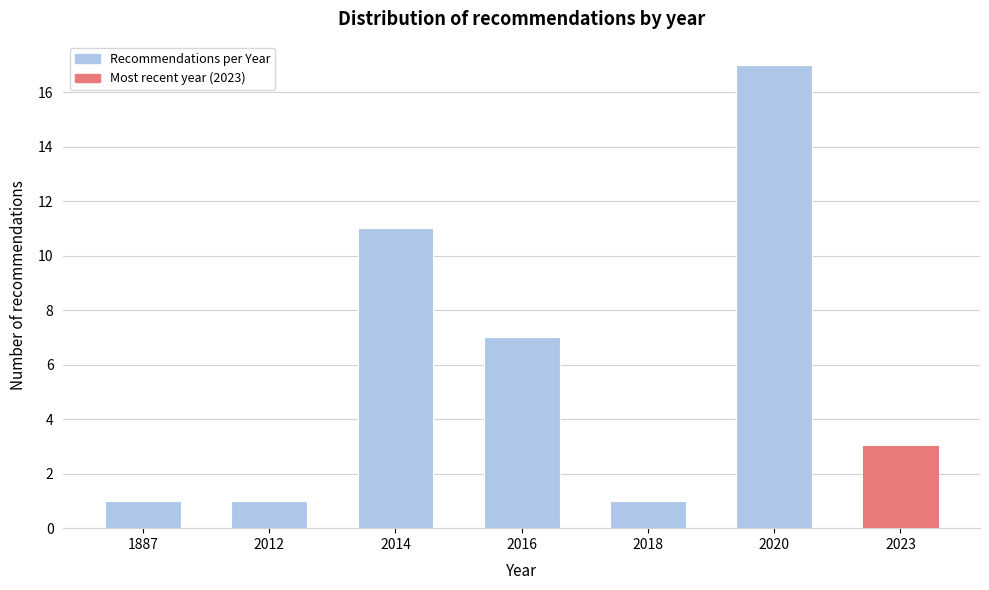

Reading left to right, what are all the values shown in this chart?

1887=1	2012=1	2014=11	2016=7	2018=1	2020=17	2023=3